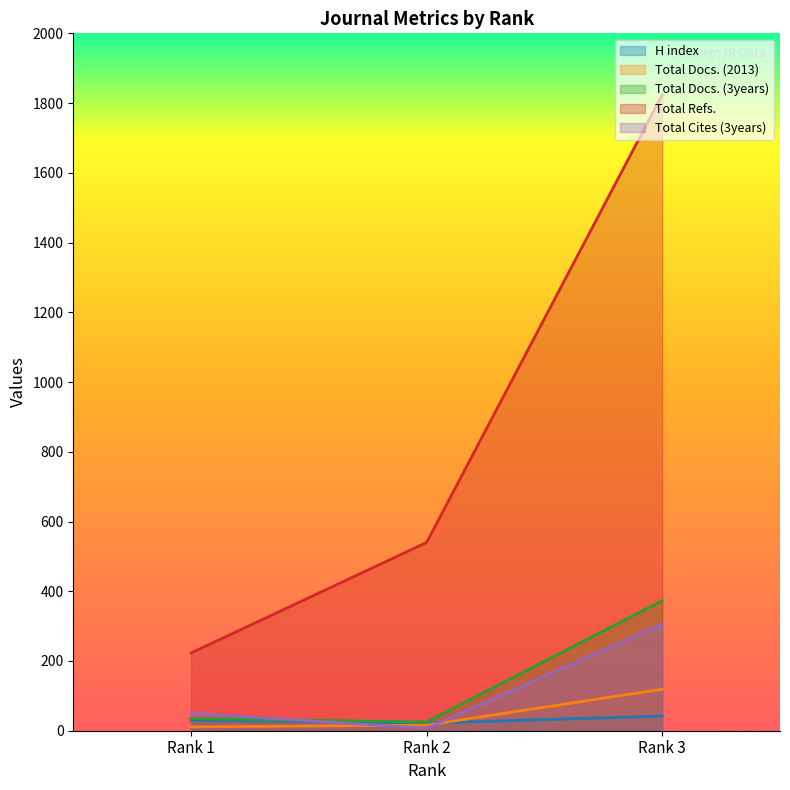

List the labels in order of Total Docs. (2013) value, smallest first.

Rank 1, Rank 2, Rank 3